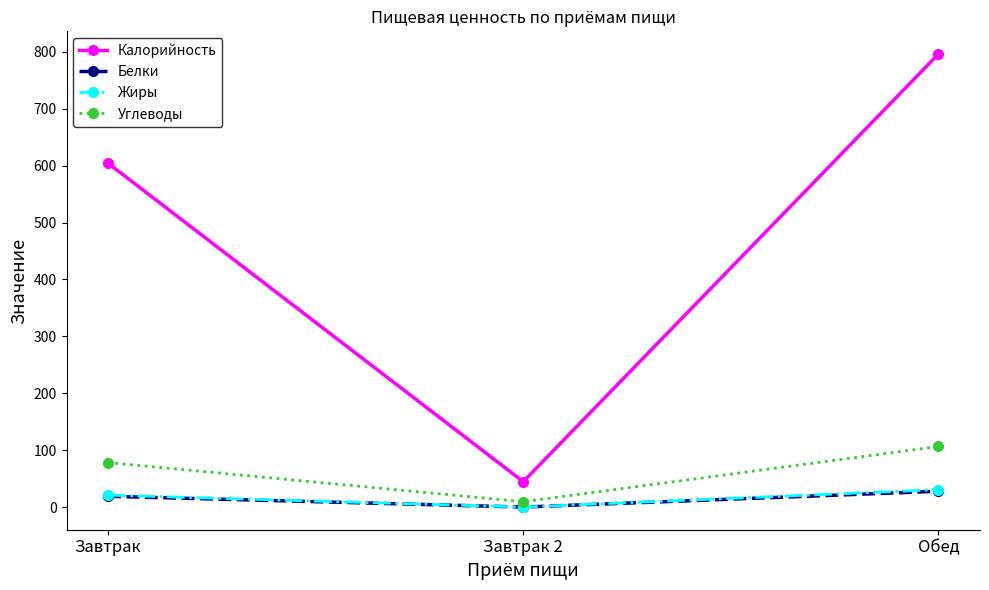

What is the difference between the highest and lowest values at Обед?

767.7